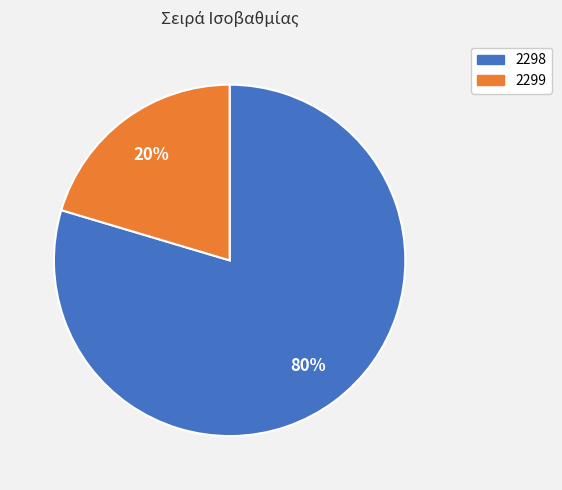

True or false: 2299 accounts for 11% of the total.

False